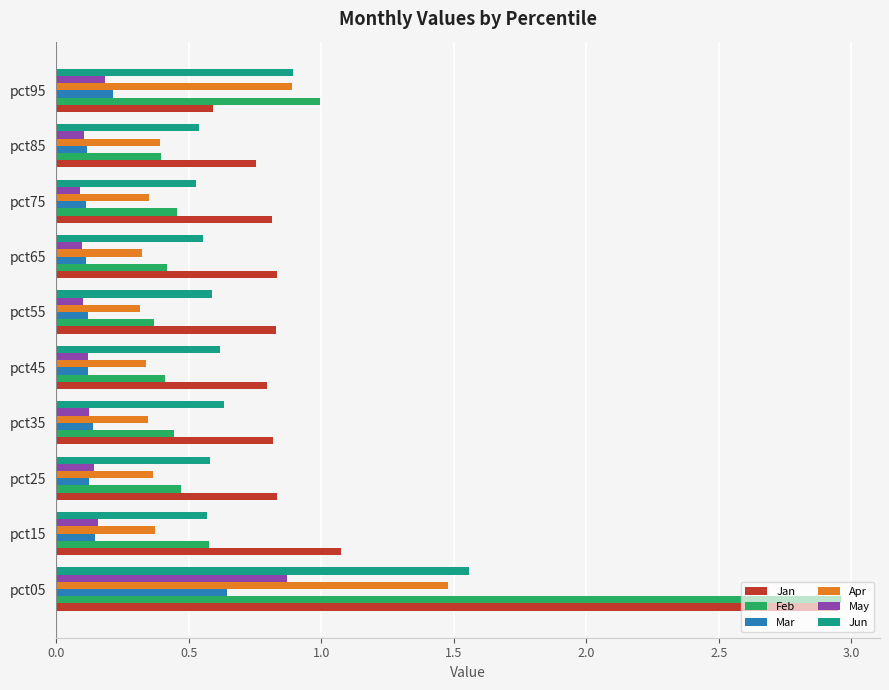

What is the maximum value for May?

0.9